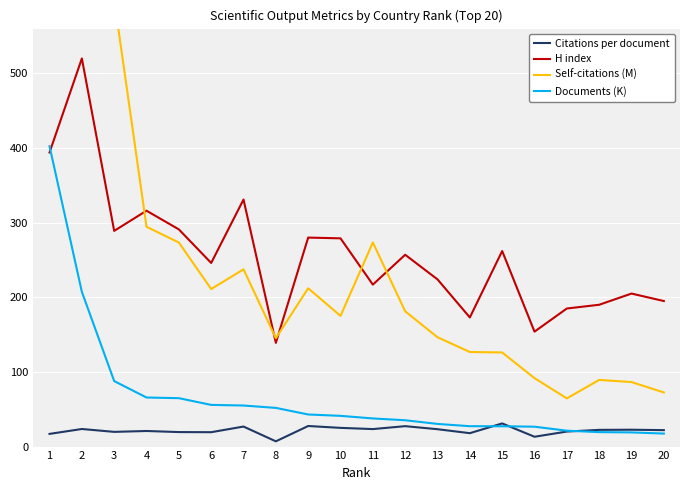

What is the difference between the highest and lowest values at 13?

200.7